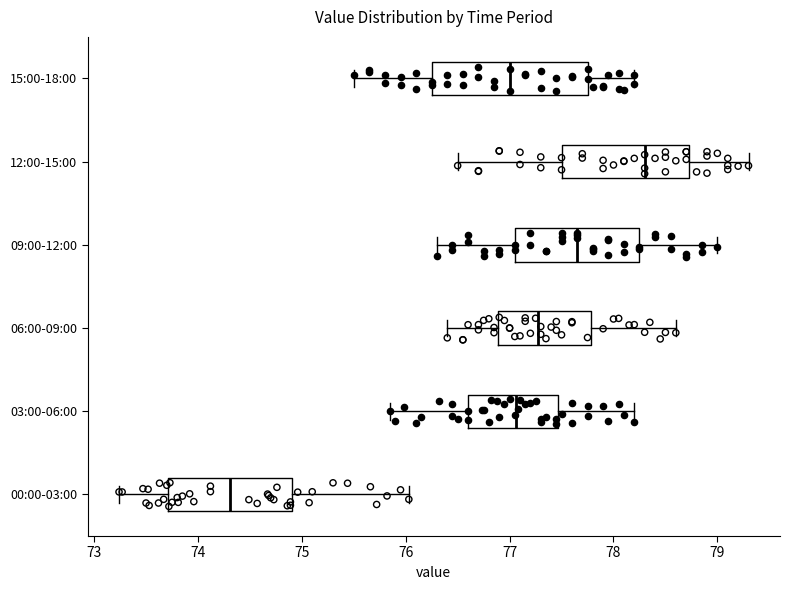

Reading bottom to top, transcribe this box plot: for each box, give where its median line is, the range the box spans, and where its two whiskers end, as read against the x-axis. The values are not printed on the chart, so give them approximately, as read against the axis.

00:00-03:00: median 74.3, box 73.7 to 74.9, whiskers 73.2 to 76.0
03:00-06:00: median 77.1, box 76.6 to 77.5, whiskers 75.9 to 78.2
06:00-09:00: median 77.3, box 76.9 to 77.8, whiskers 76.4 to 78.6
09:00-12:00: median 77.7, box 77.1 to 78.3, whiskers 76.3 to 79.0
12:00-15:00: median 78.3, box 77.5 to 78.7, whiskers 76.5 to 79.3
15:00-18:00: median 77.0, box 76.3 to 77.8, whiskers 75.5 to 78.2